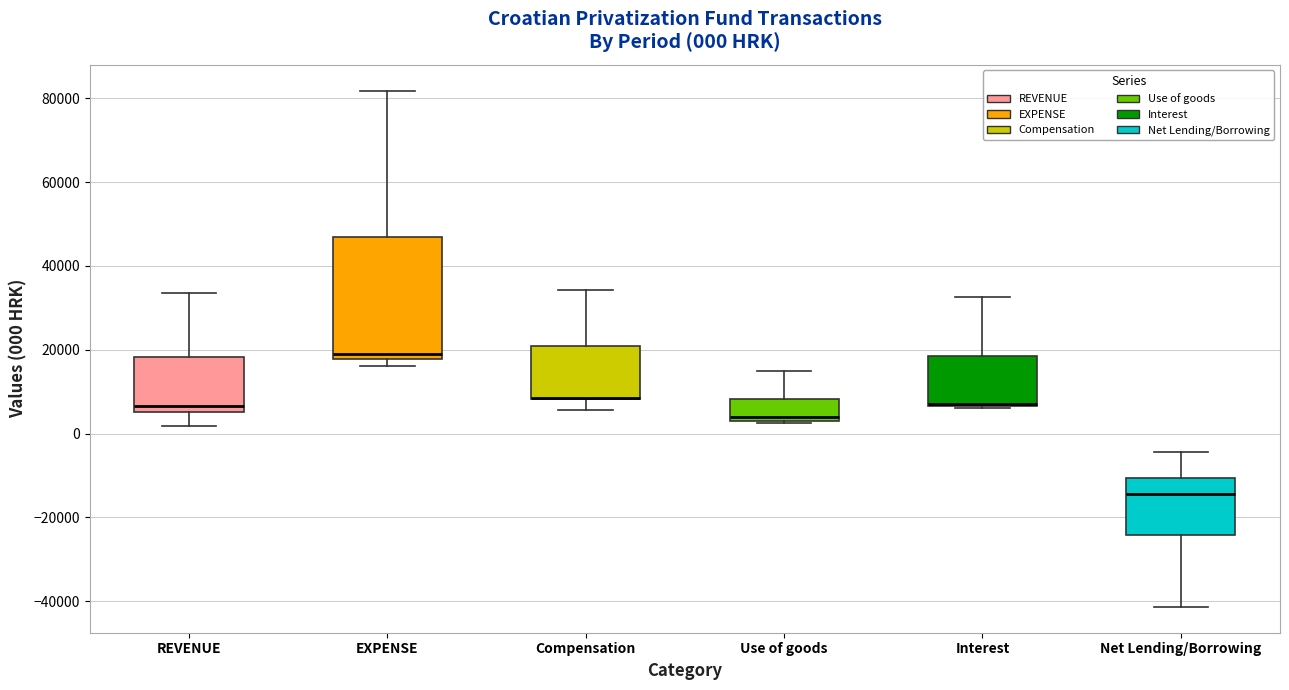

Comparing the boxes themselves (not the whiskers), which one is the tallest?

EXPENSE